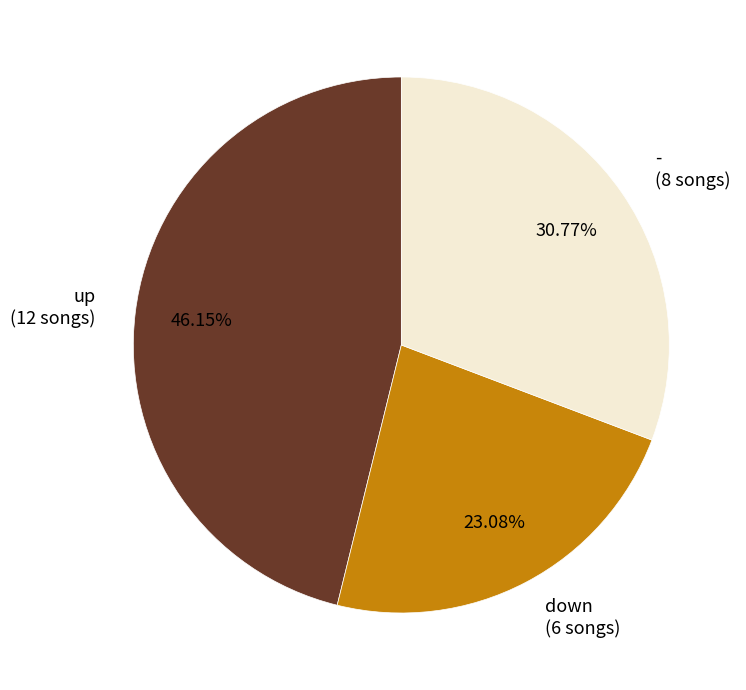

To the nearest percent, what portion does down represent?

23%